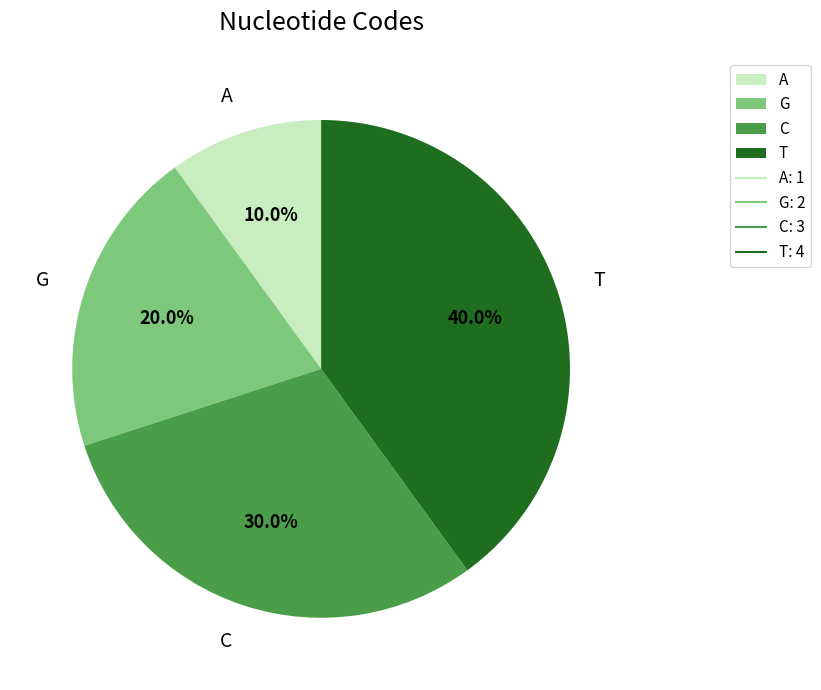

To the nearest percent, what is the difference between the T and G slice percentages?

20%